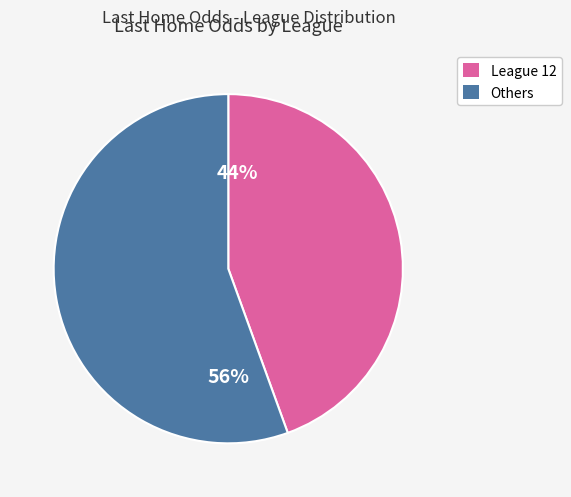

Does any single category account for the majority?

Yes